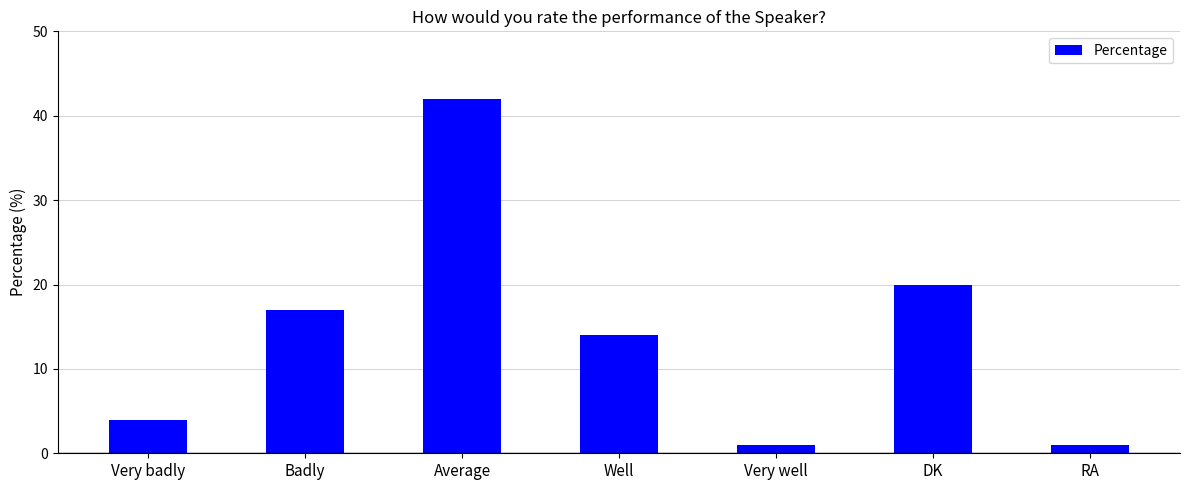

What is the maximum value shown in the chart?

42